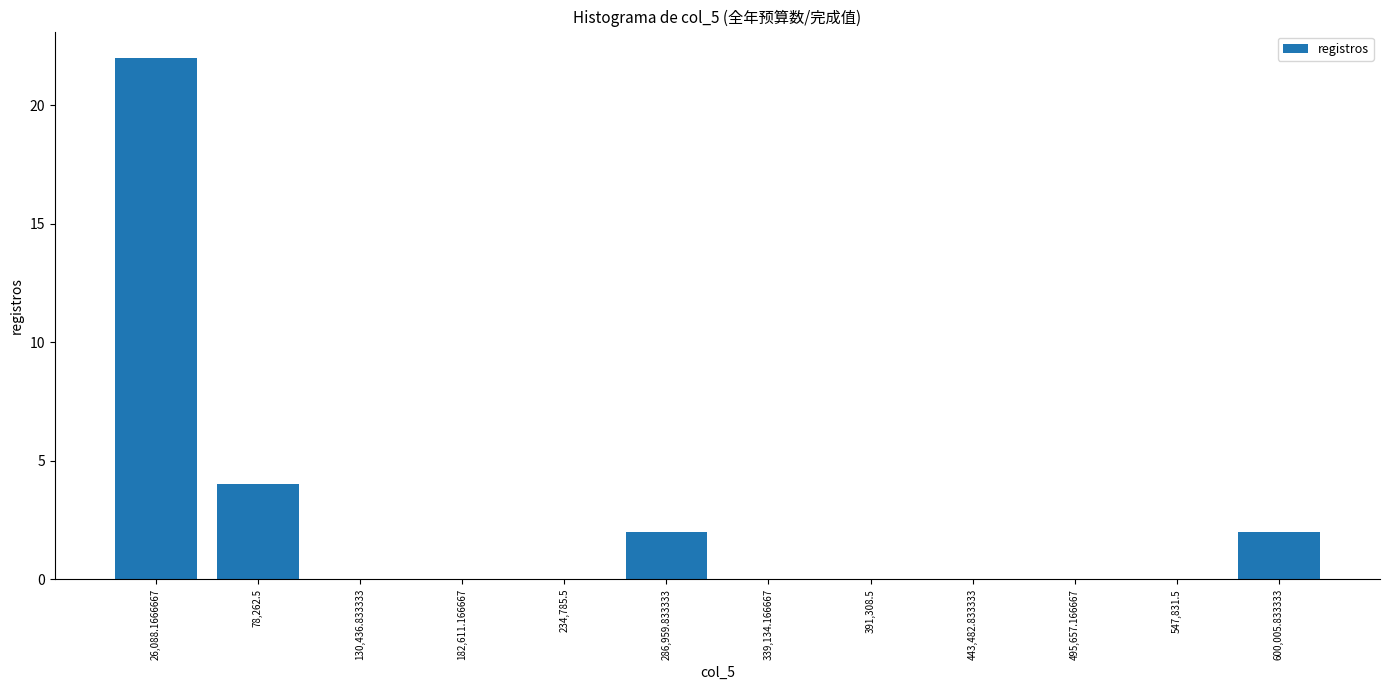

Over which range of the x-axis is the bar tallest?

0 to 50000